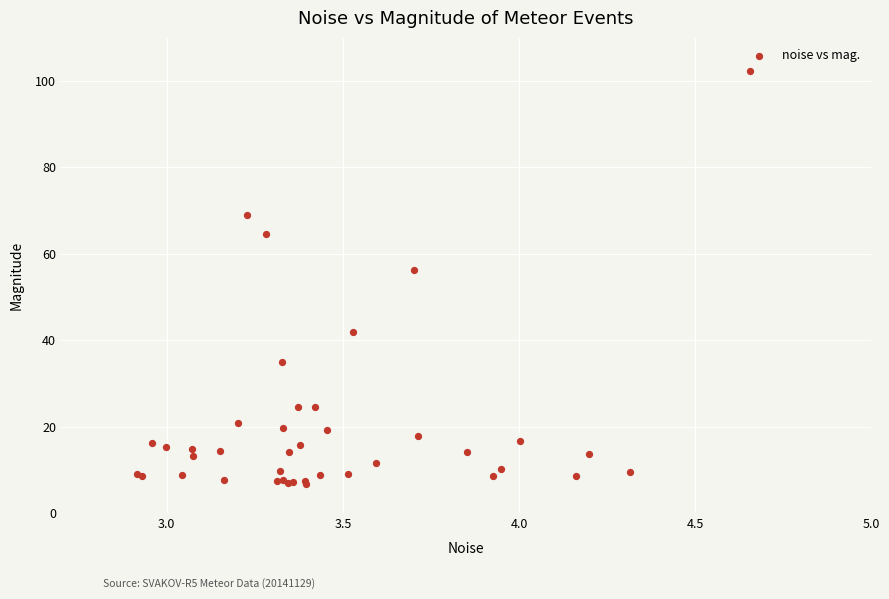

What Y value in the scatter plot is closest to 54?

56.2